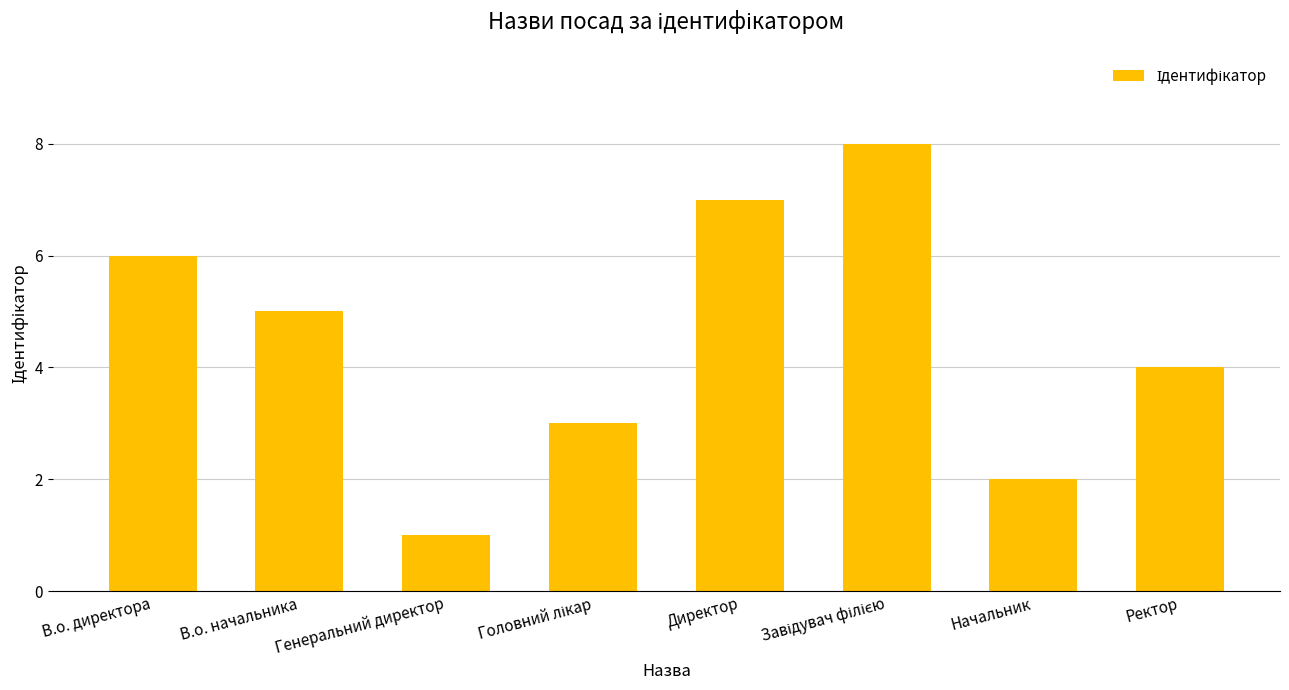

What is the change in value from Генеральний директор to Директор?

+6